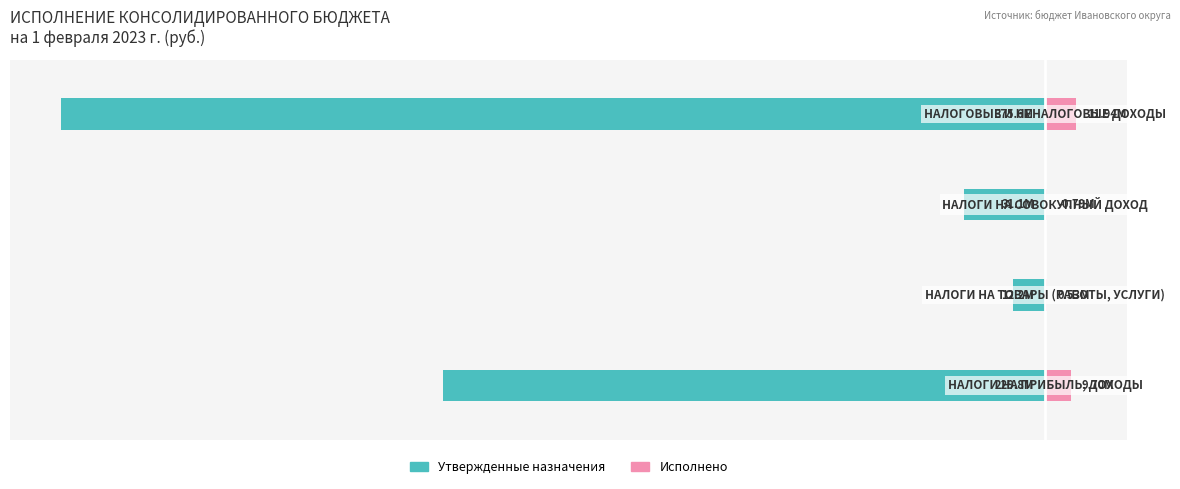

Reading right to left, list all the values displayed in this chart.

Утвержденные назначения: -1800.0	-148.9	-58.6	-1101.4
Исполнено: 57.2	3.8	2.5	46.5